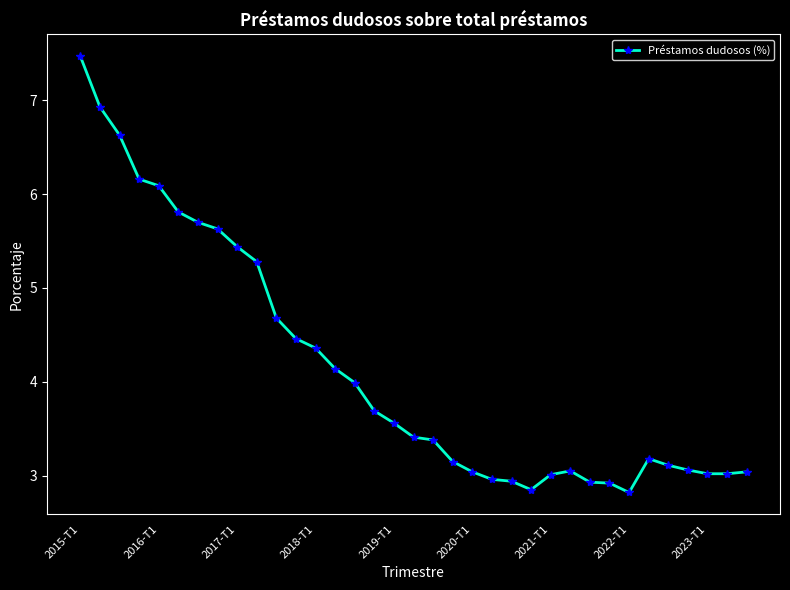

What is the average value?

4.1